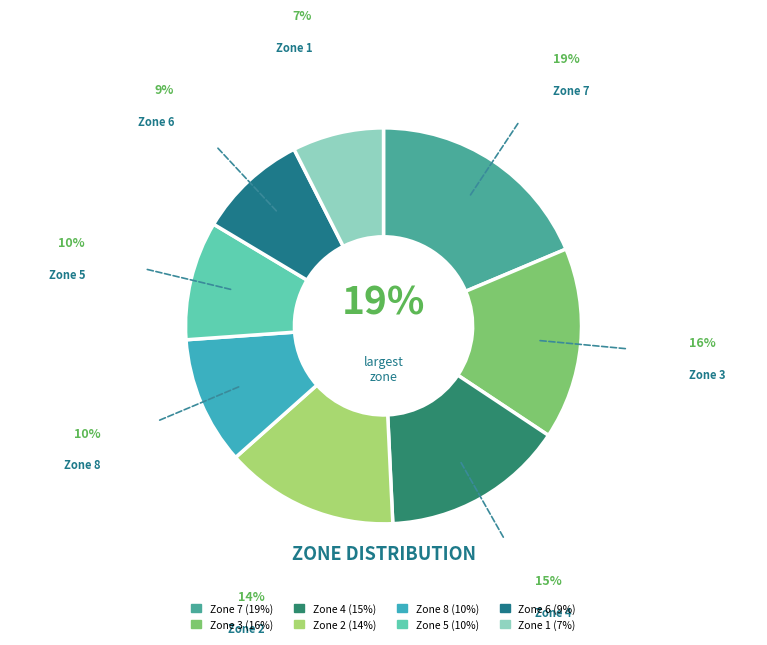

To the nearest percent, what is the combined percentage of Zone 3 and Zone 6?

25%